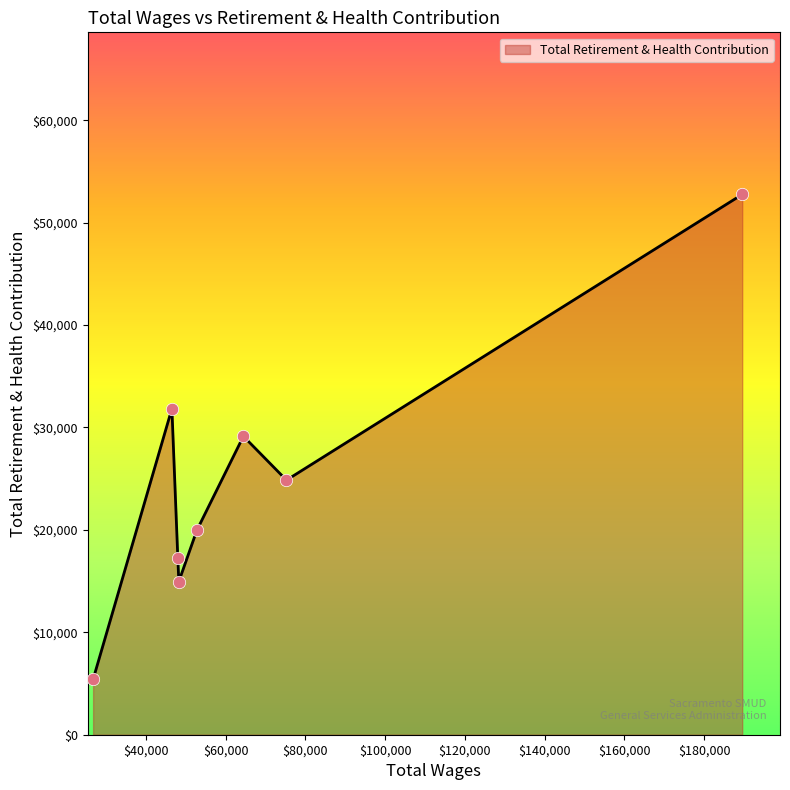

What is the sum of all values?

196146